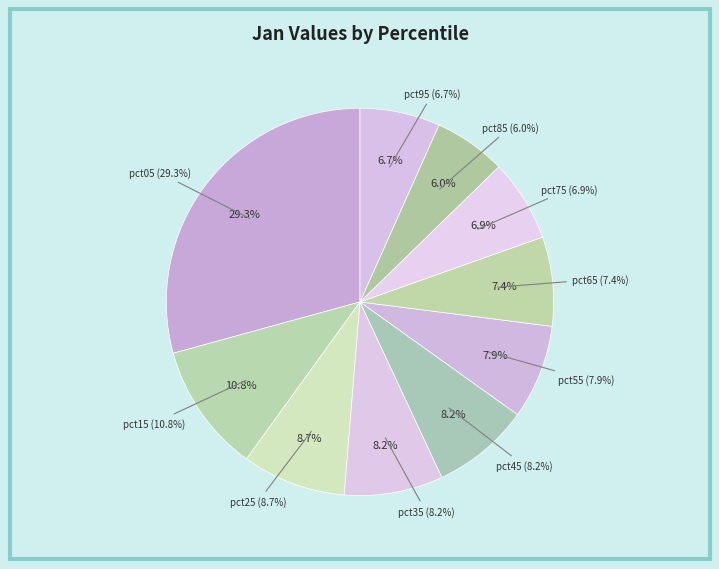

Is it true that pct15 is 11% of the pie?

True